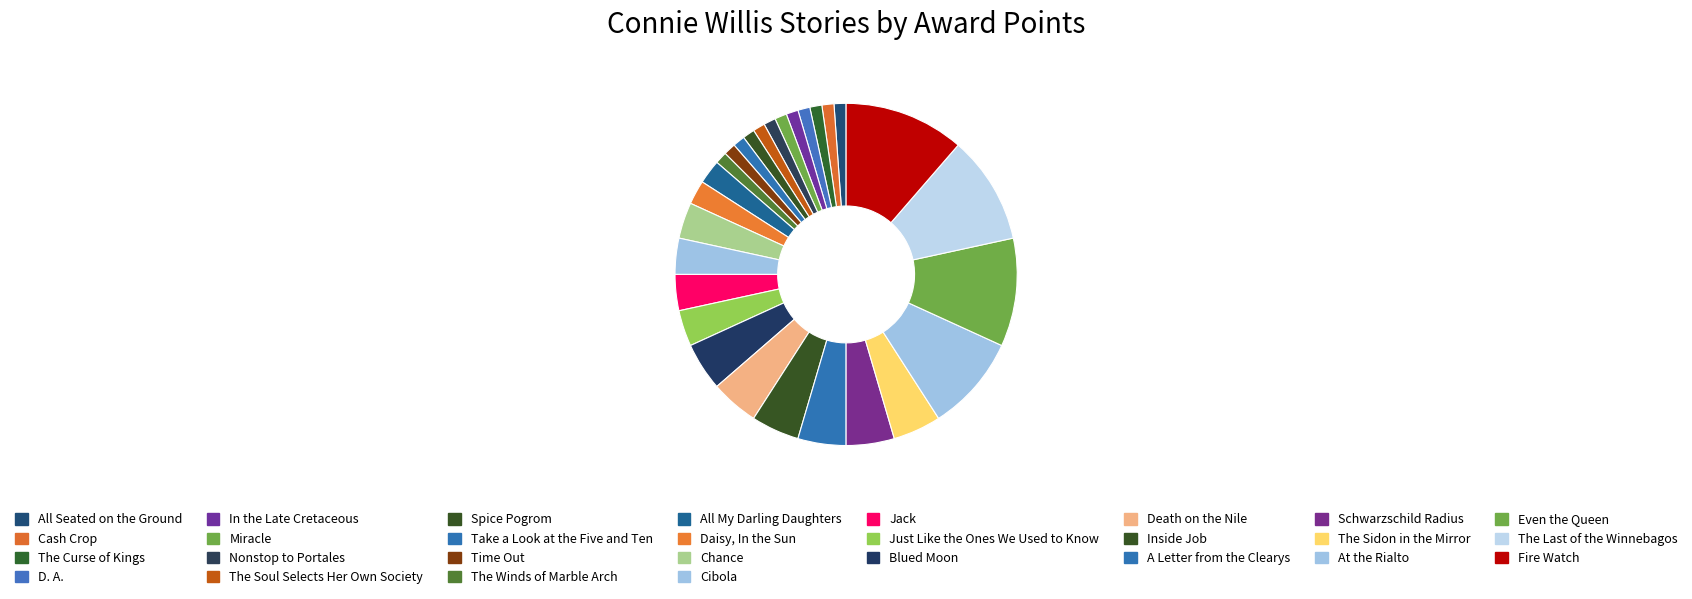

How many slices are in this pie chart?

28